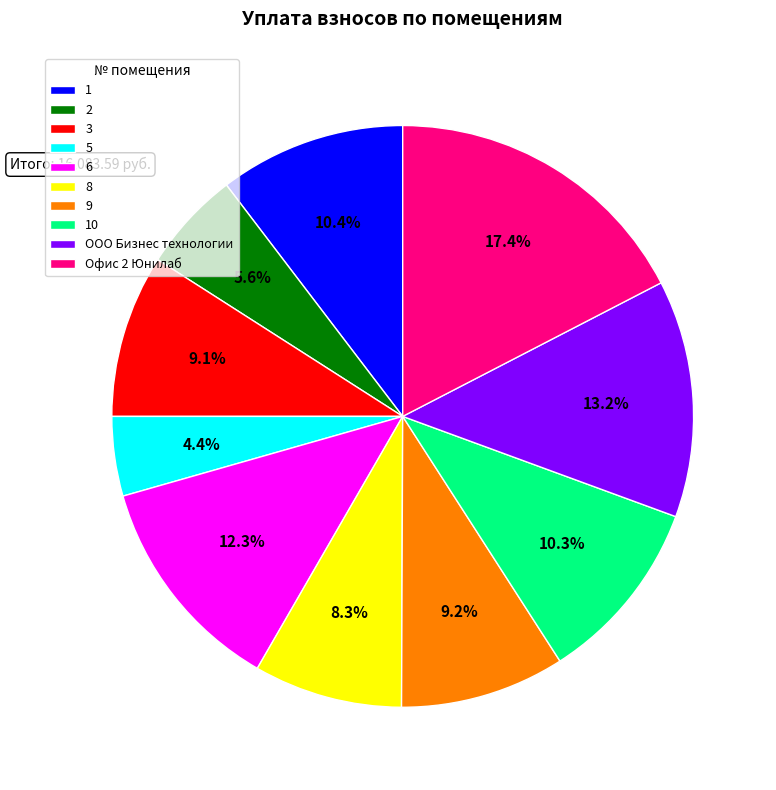

To the nearest percent, what percentage of the pie is 1?

10%